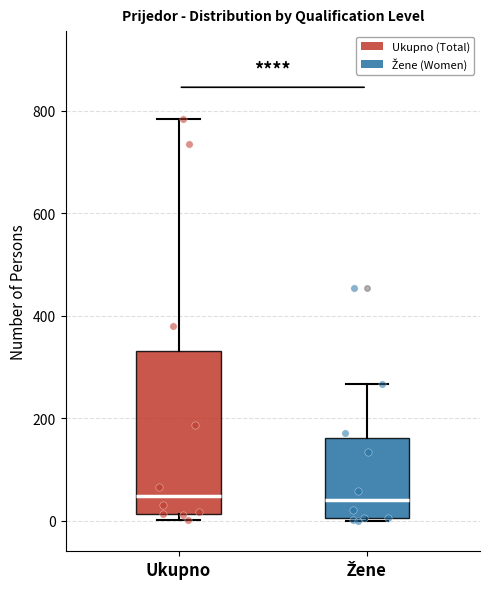

Reading left to right, transcribe this box plot: for each box, give where its median line is, the range the box spans, and where its two whiskers end, as read against the y-axis. The values are not printed on the chart, so give them approximately, as read against the axis.

Ukupno: median 40, box 20 to 340, whiskers 0 to 780
Žene: median 40, box 0 to 160, whiskers 0 to 260